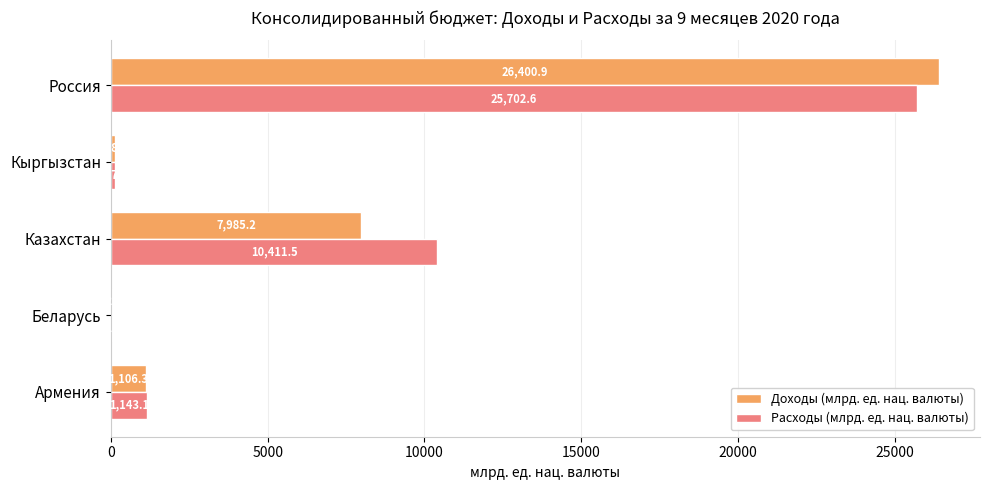

What is the maximum value for Расходы (млрд. ед. нац. валюты)?

25702.6